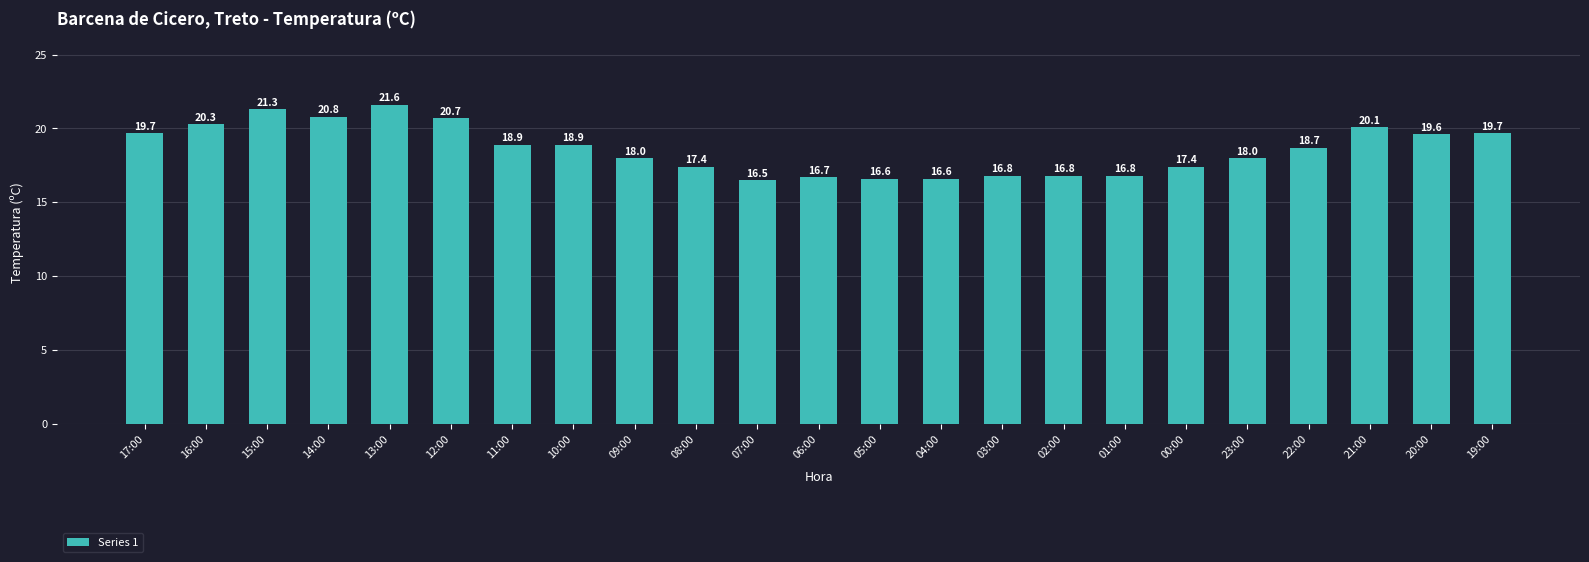

Between 14:00 and 19:00, which is larger?

14:00